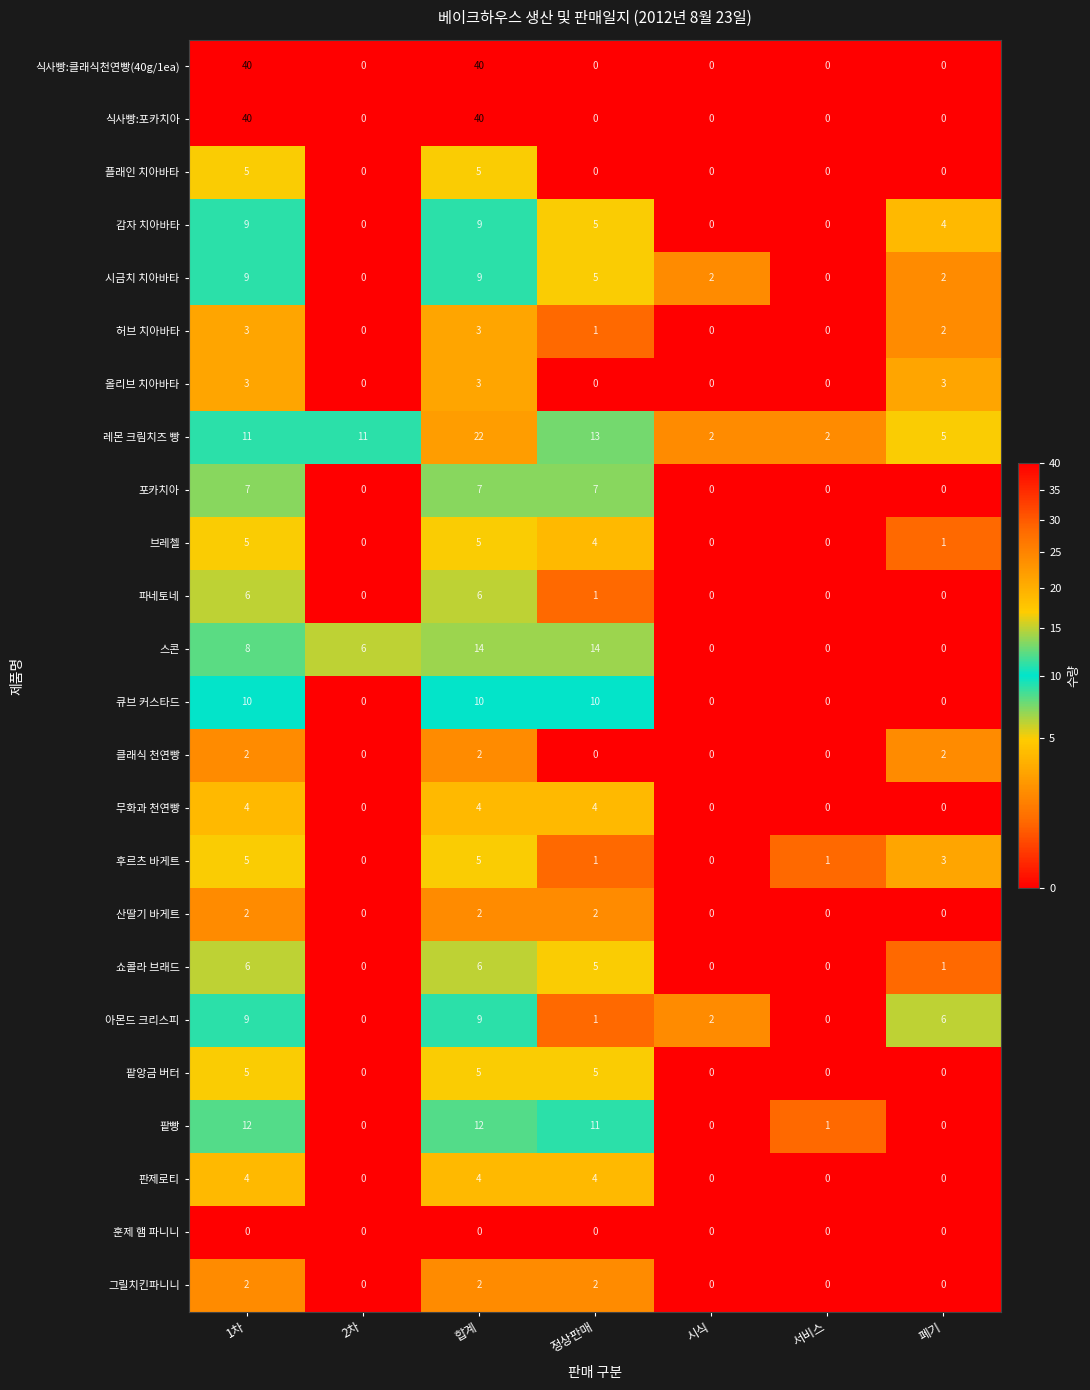

At which category is the sum across all series the highest?

합계